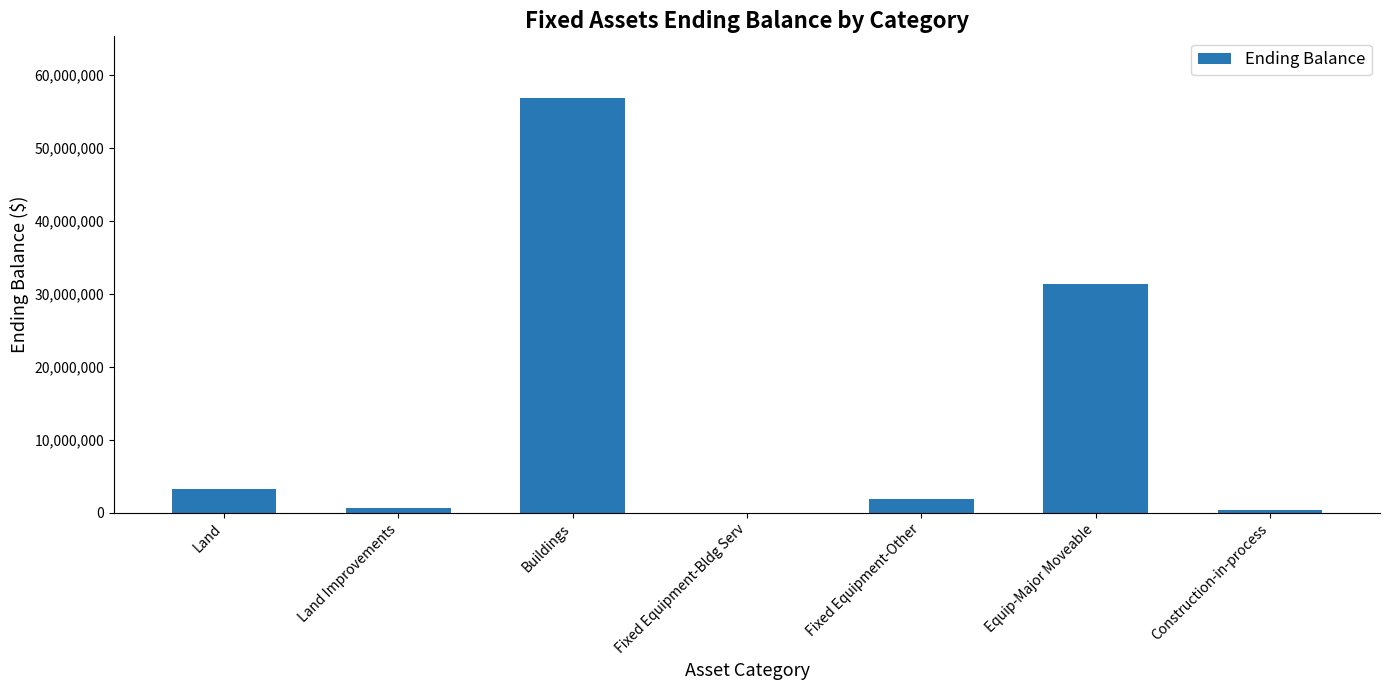

Between Equip-Major Moveable and Construction-in-process, which is larger?

Equip-Major Moveable